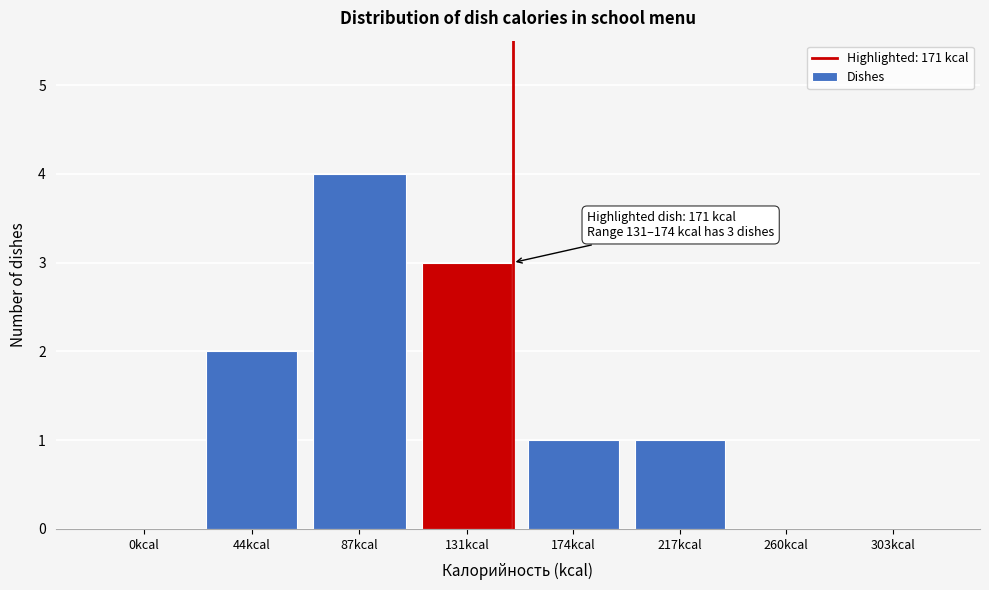

Reading left to right, transcribe all the data shown in this chart.

0kcal=0	44kcal=2	87kcal=4	131kcal=3	174kcal=1	217kcal=1	260kcal=0	303kcal=0